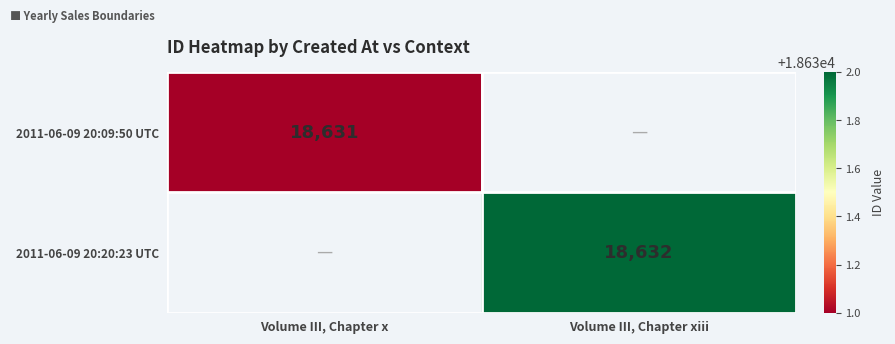

True or false: 2011-06-09 20:20:23 UTC has a value of 31881.0 at Volume III, Chapter xiii.

False